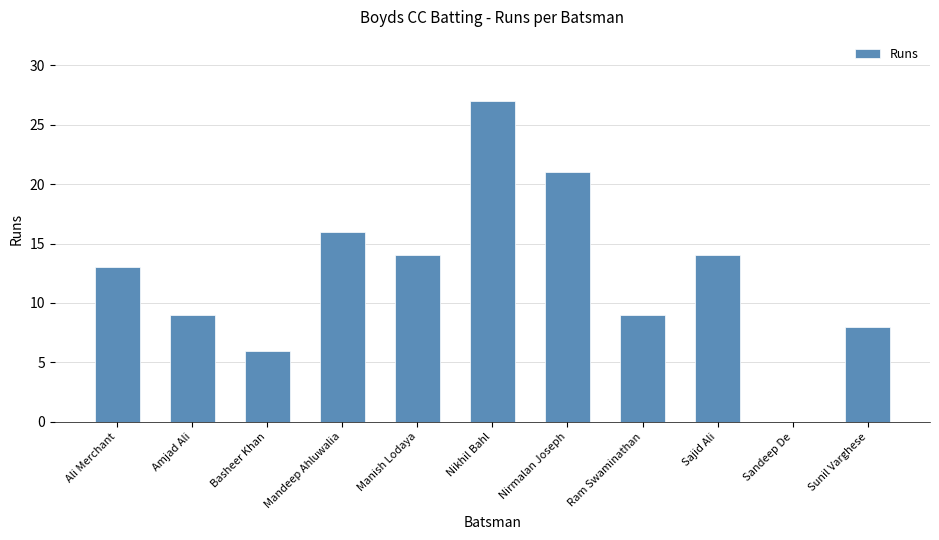

How many positive values are there?

10